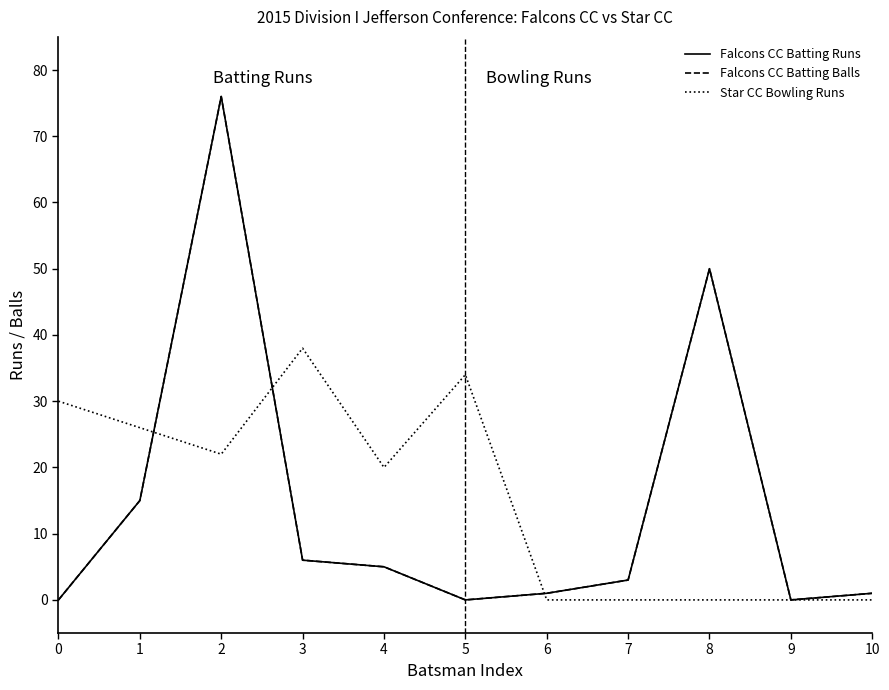

Is this an area chart (filled region under the line)?

No